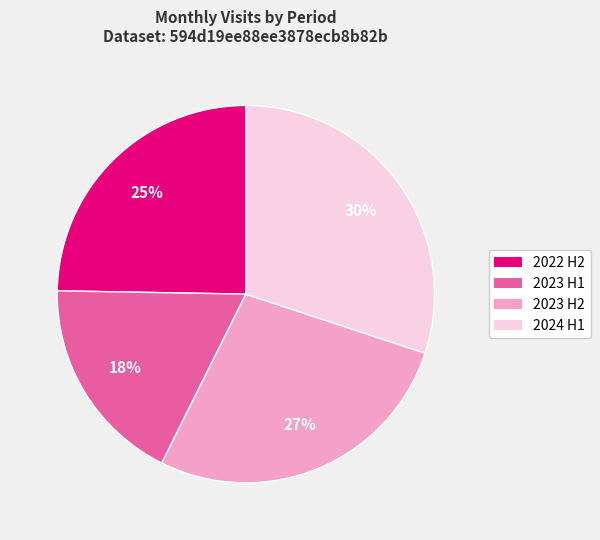

Does any single category account for the majority?

No